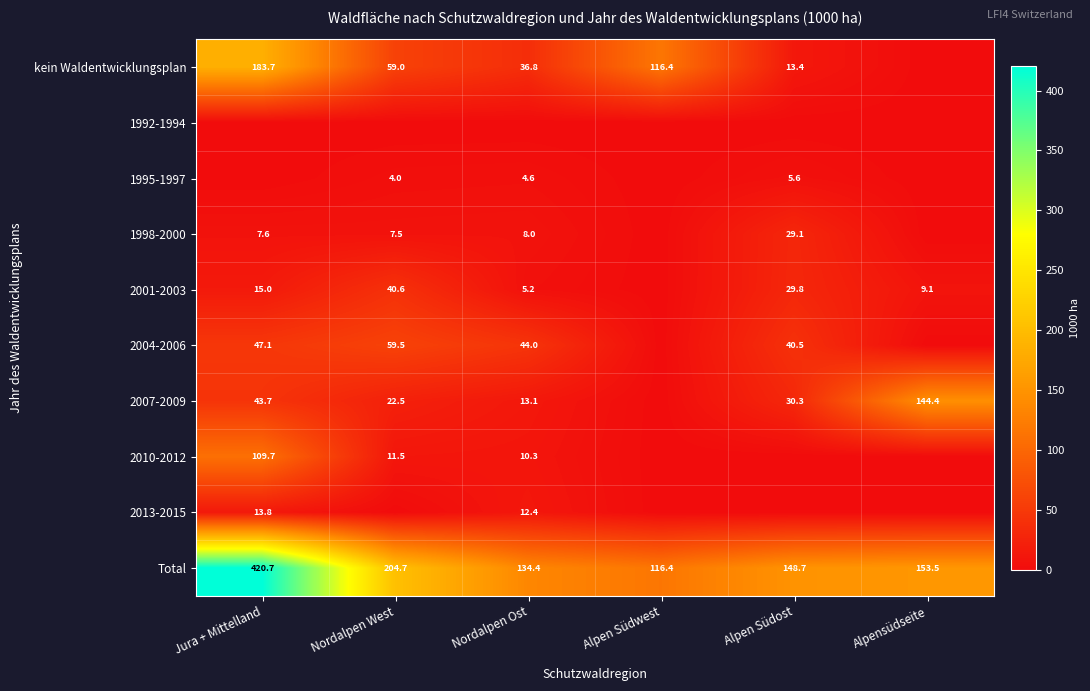

What is the maximum value shown in the chart?

420.7